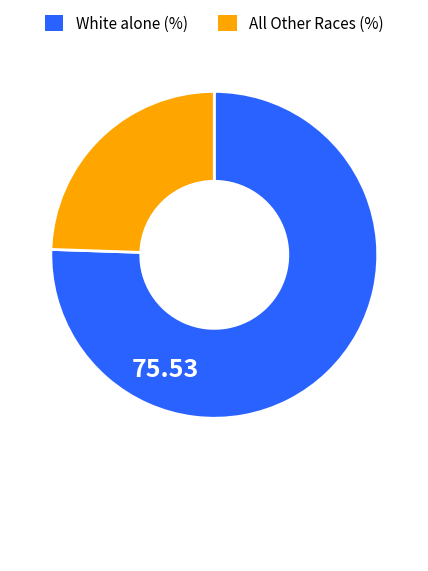

Between White alone (%) and All Other Races (%), which is larger?

White alone (%)